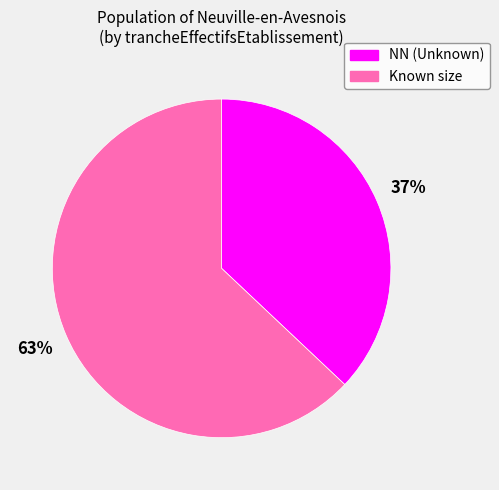

Which category has the smallest portion of the pie?

NN (Unknown)